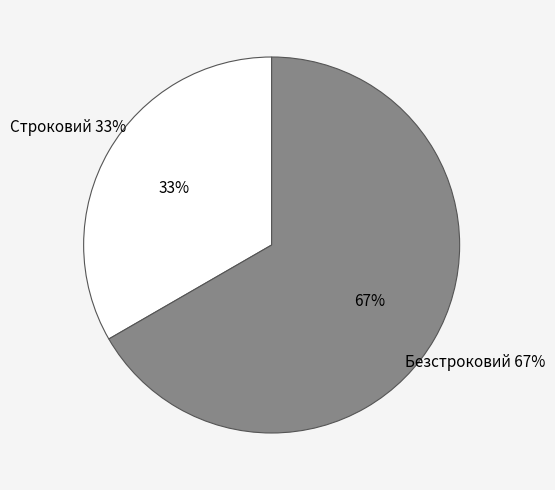

What percentage is the Строковий slice, to the nearest percent?

33%